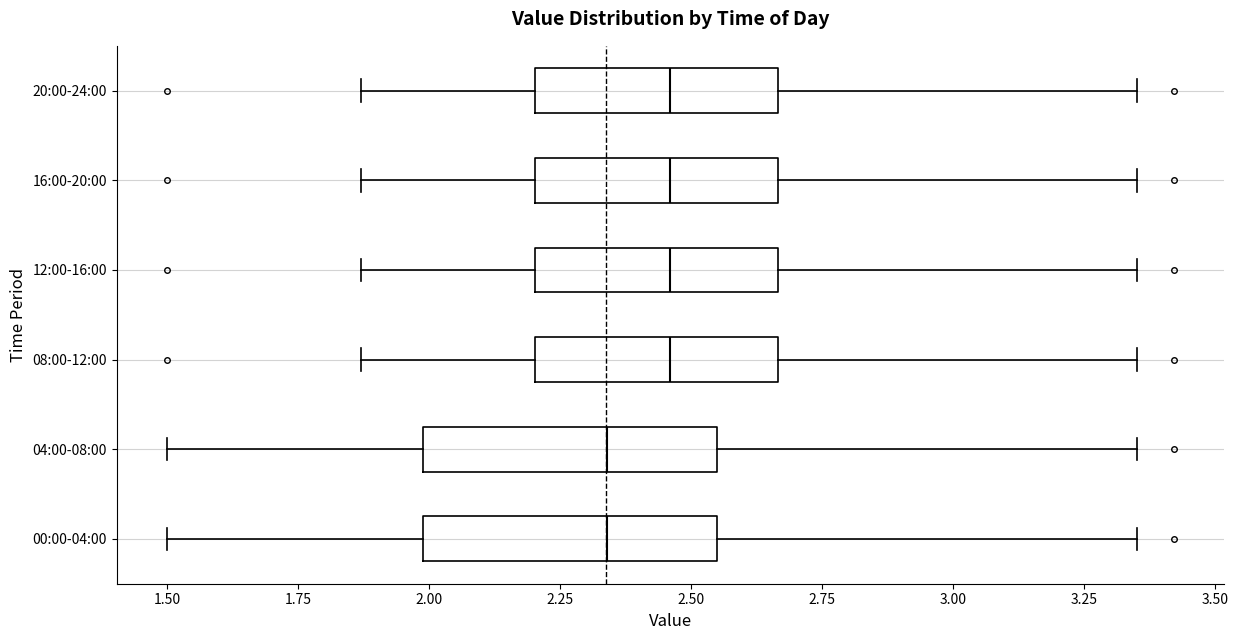

Reading bottom to top, read every box against the x-axis: the position of its median line, the range the box covers, and the ends of its whiskers. The values are not printed on the chart, so give them approximately, as read against the axis.

00:00-04:00: median 2.35, box 2.00 to 2.55, whiskers 1.50 to 3.35
04:00-08:00: median 2.35, box 2.00 to 2.55, whiskers 1.50 to 3.35
08:00-12:00: median 2.45, box 2.20 to 2.65, whiskers 1.85 to 3.35
12:00-16:00: median 2.45, box 2.20 to 2.65, whiskers 1.85 to 3.35
16:00-20:00: median 2.45, box 2.20 to 2.65, whiskers 1.85 to 3.35
20:00-24:00: median 2.45, box 2.20 to 2.65, whiskers 1.85 to 3.35